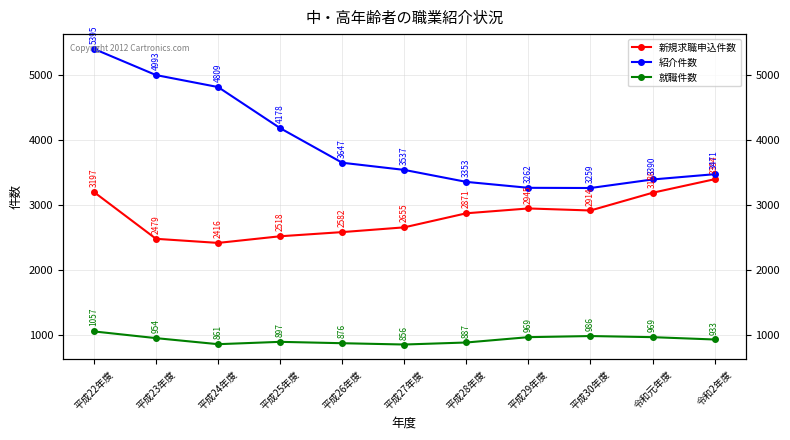

What is the spread (max minus min) of values at 平成23年度?

4039